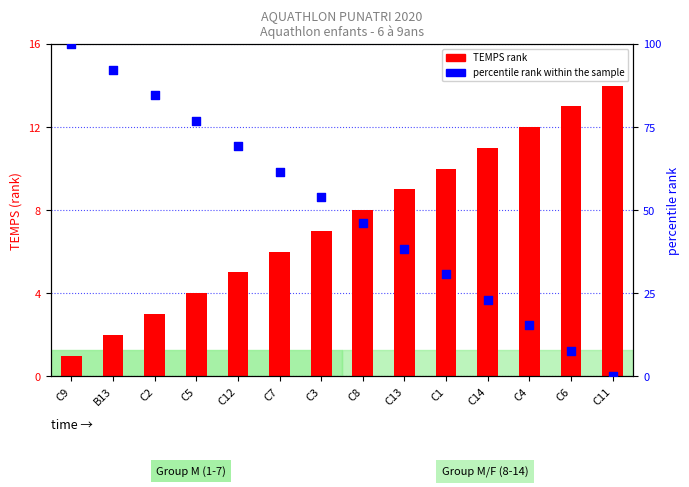

Which series has the largest total across all categories?

percentile rank within the sample